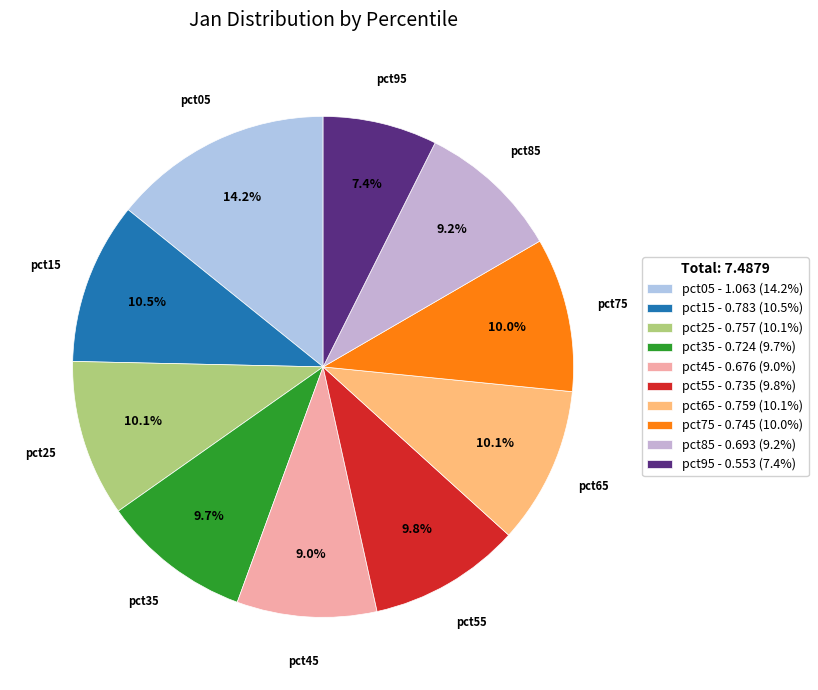

What percentage do pct15 and pct55 together represent?

20.3%